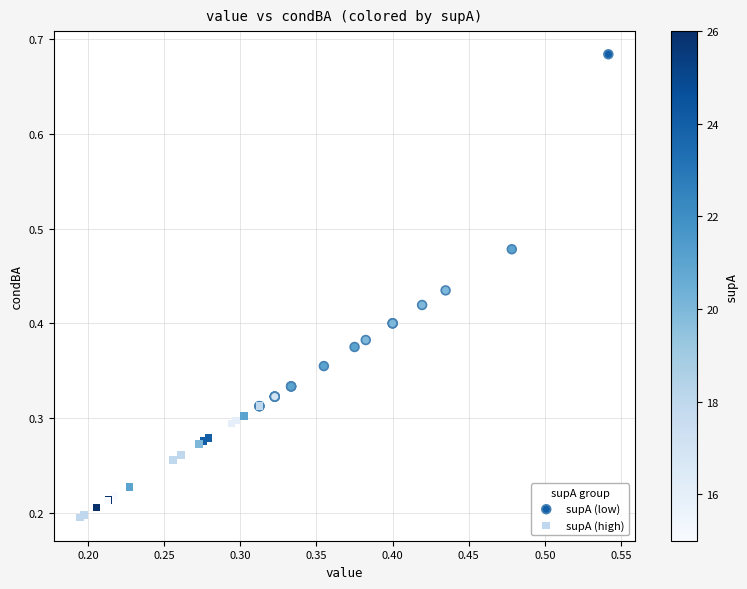

Which series has the largest Y range (max minus min)?

supA (low)